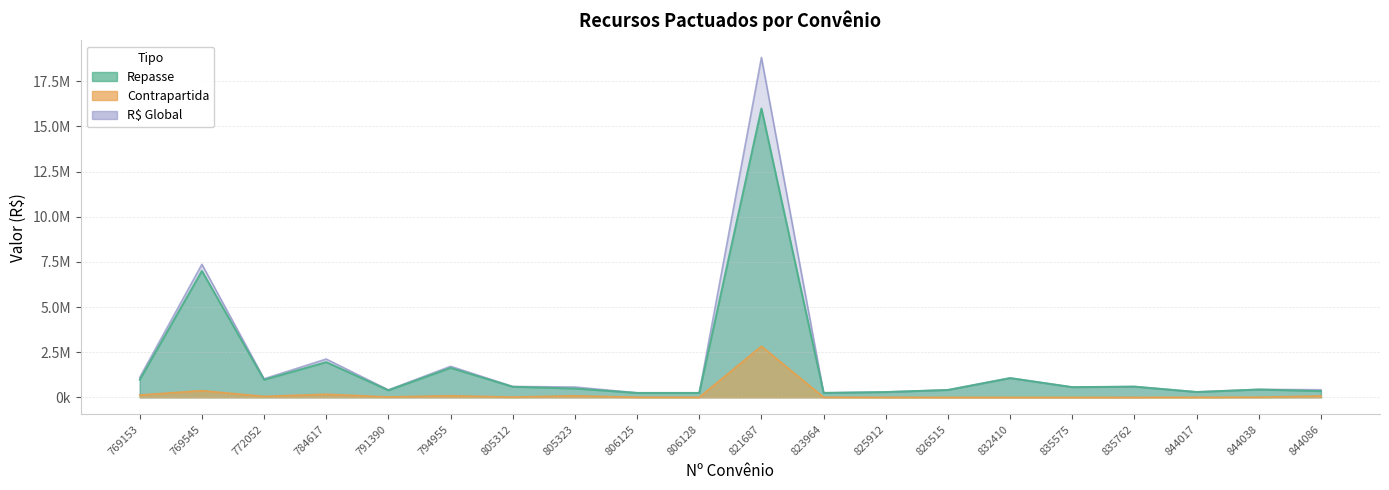

How many lines are shown in the chart?

3